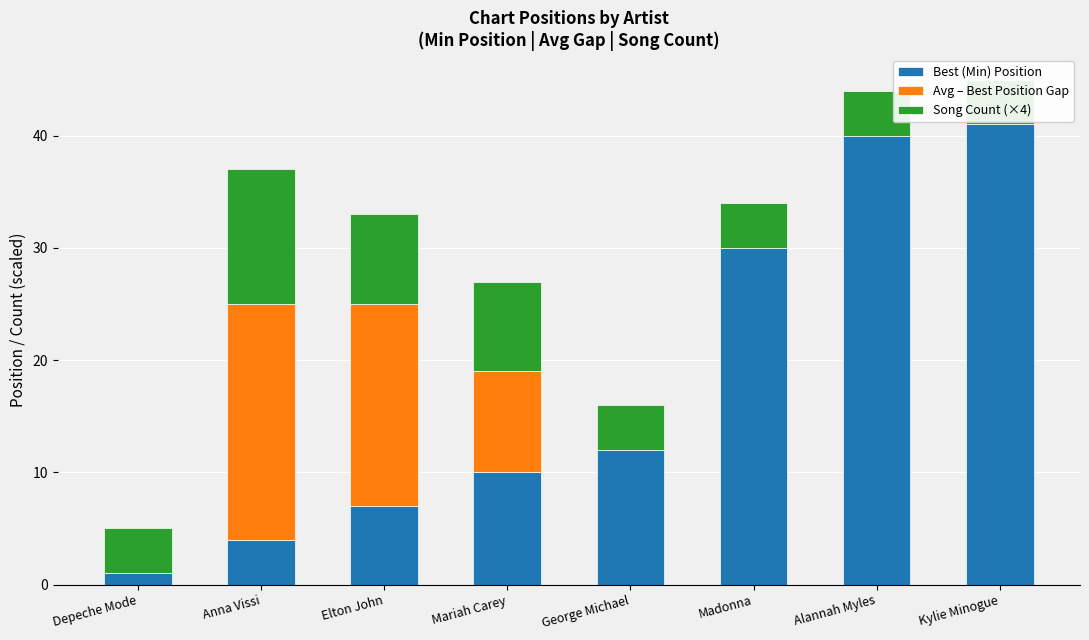

What is the average value of the Song Count (×4) series?

6